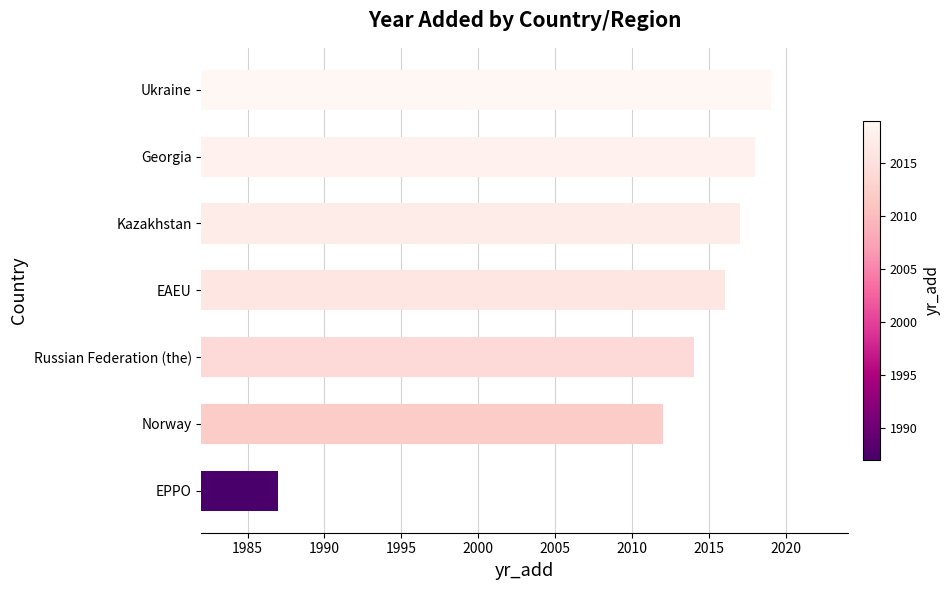

What is the difference between the maximum and second lowest values?

7